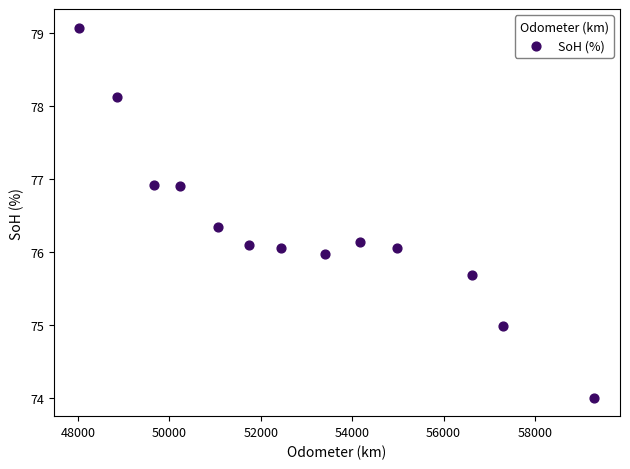

What is the range of Y values (max minus min)?

5.1